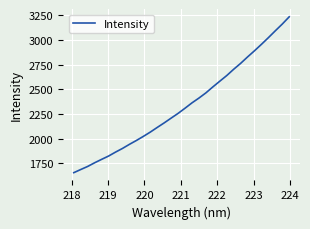

What is the smallest value displayed?

1654.9